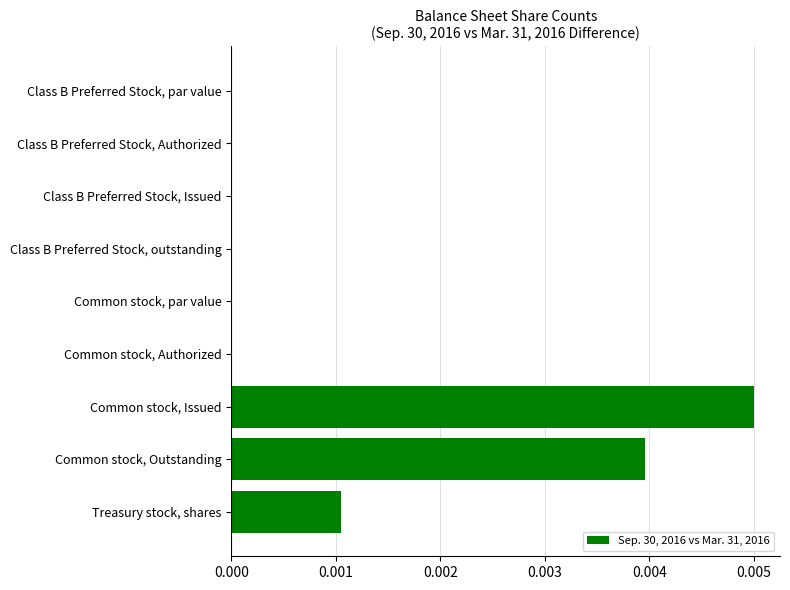

The value at Class B Preferred Stock, outstanding is 0.0. True or false?

True